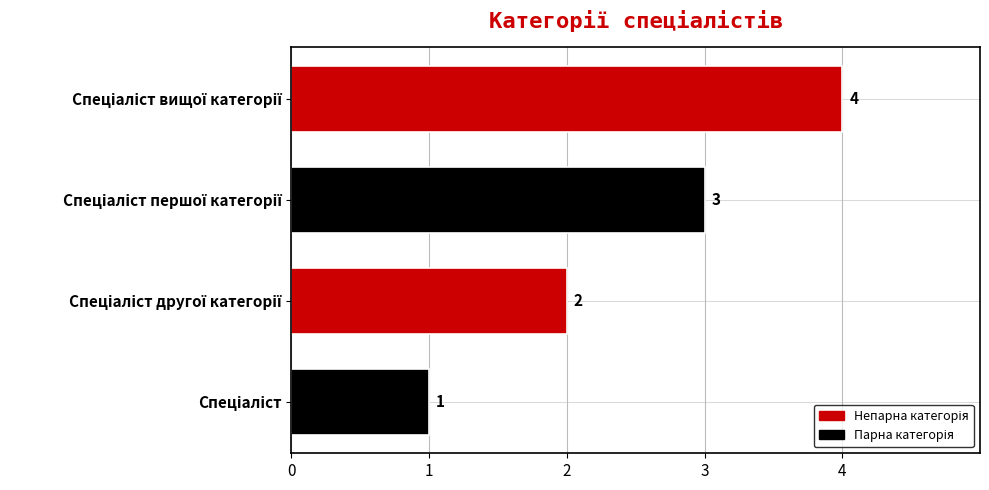

How many values are between 2 and 4?

3